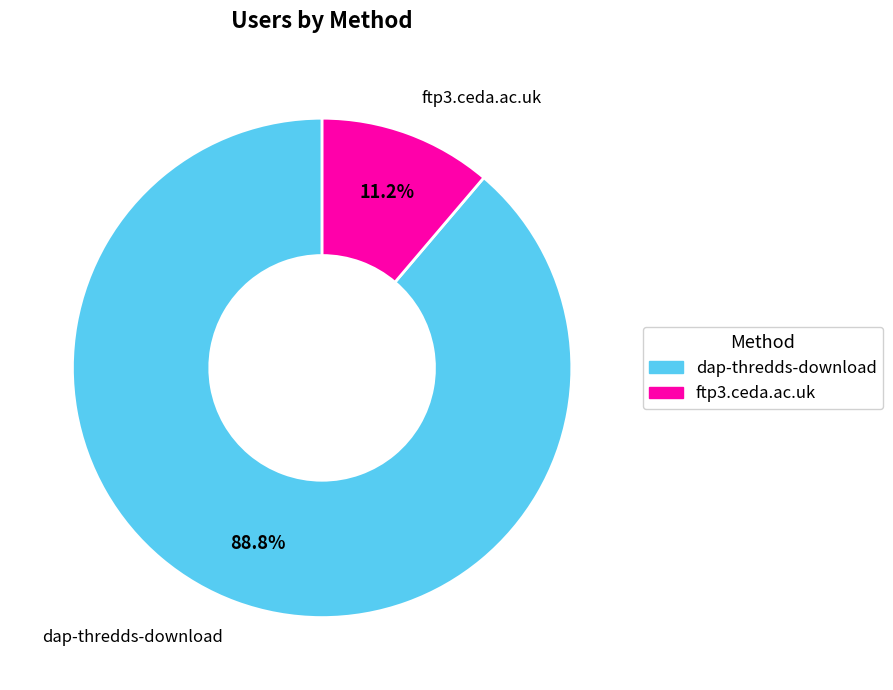

Which slice is the largest?

dap-thredds-download